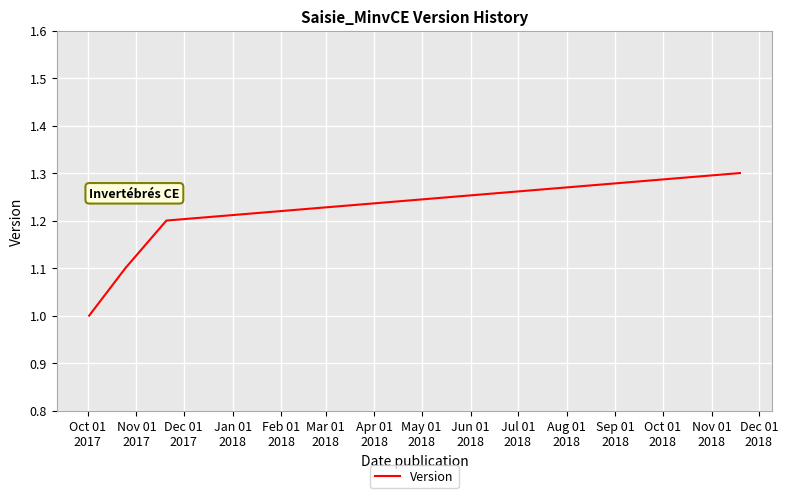

True or false: the data has more than 1 interior local peaks.

False